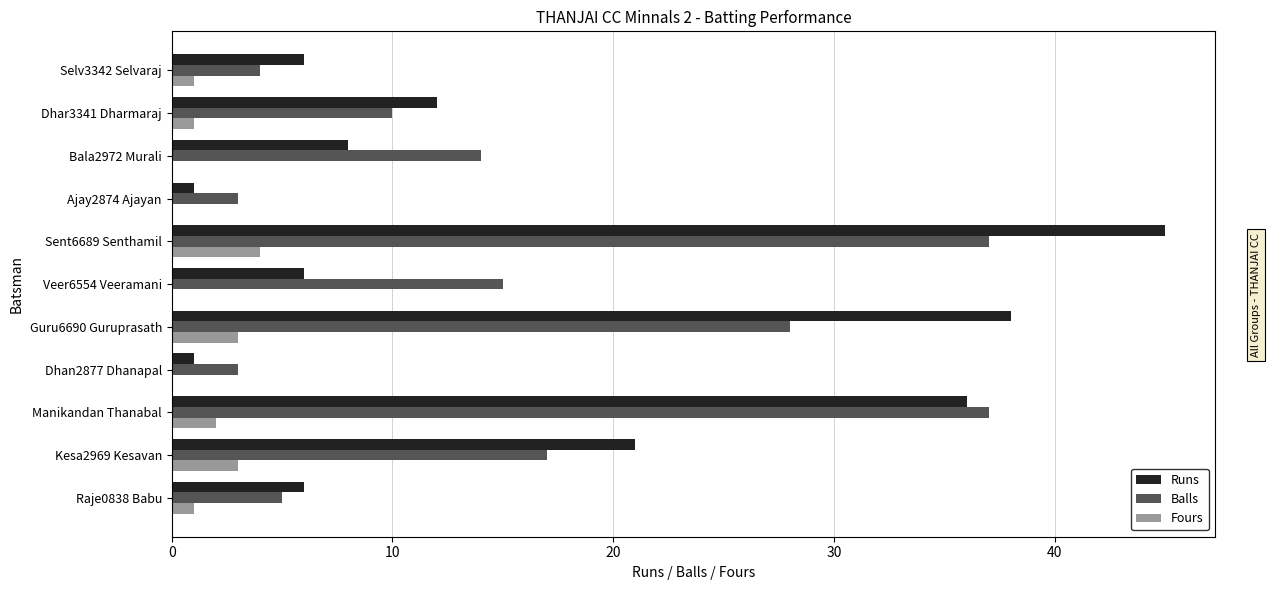

At which label is Runs closest to 23?

Kesa2969 Kesavan